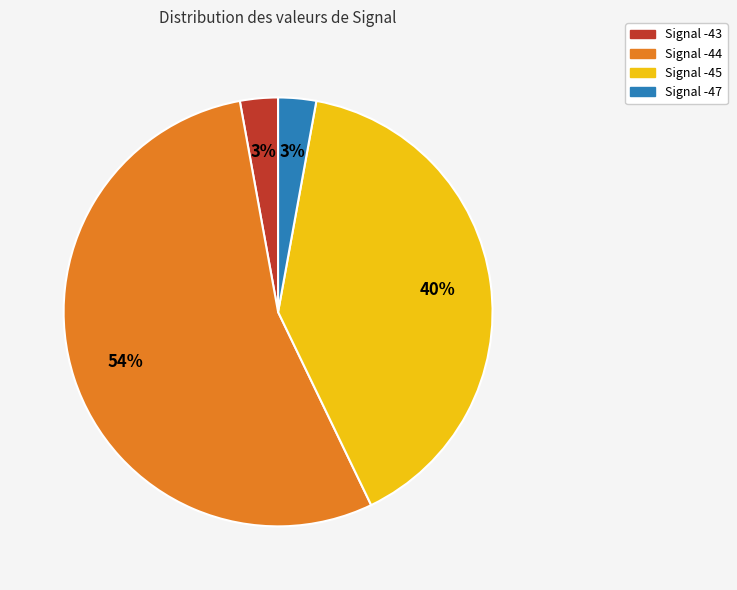

Is the sum of Signal -43 and Signal -44 greater than half?

Yes